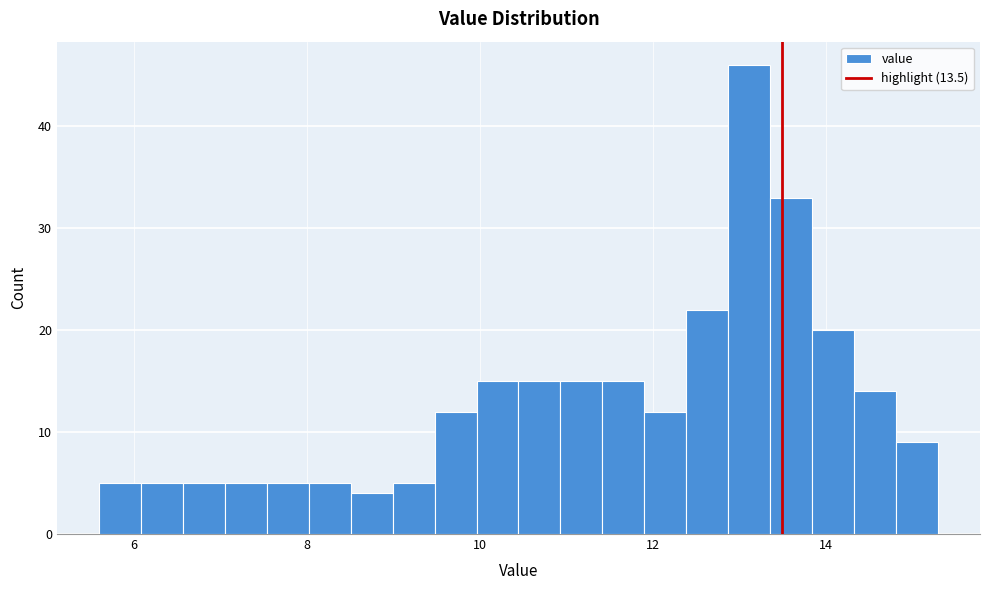

Around what value on the x-axis is the tallest bar? Give the approximate position of its centre, as read against the axis.

13.2